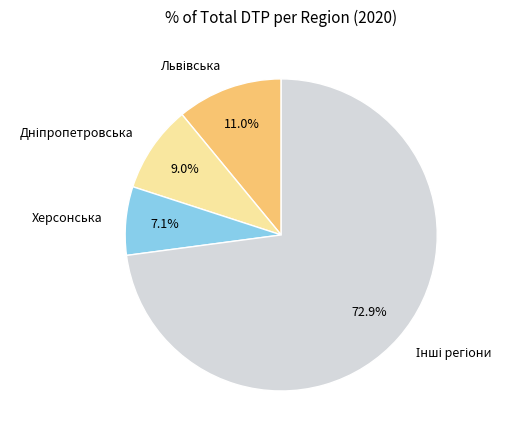

Which category has the smallest portion of the pie?

Херсонська